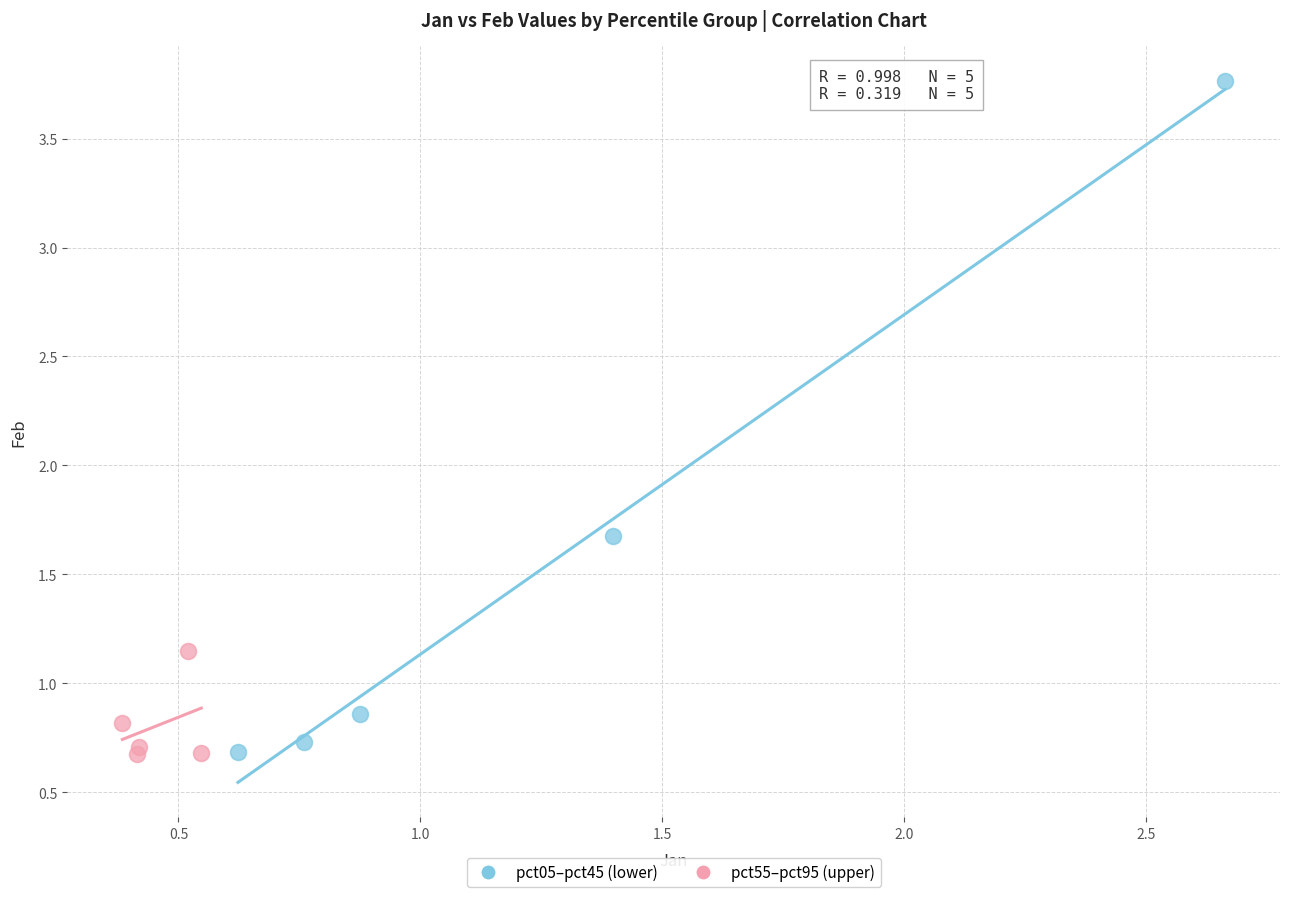

Which series reaches the maximum Y coordinate?

pct05–pct45 (lower)